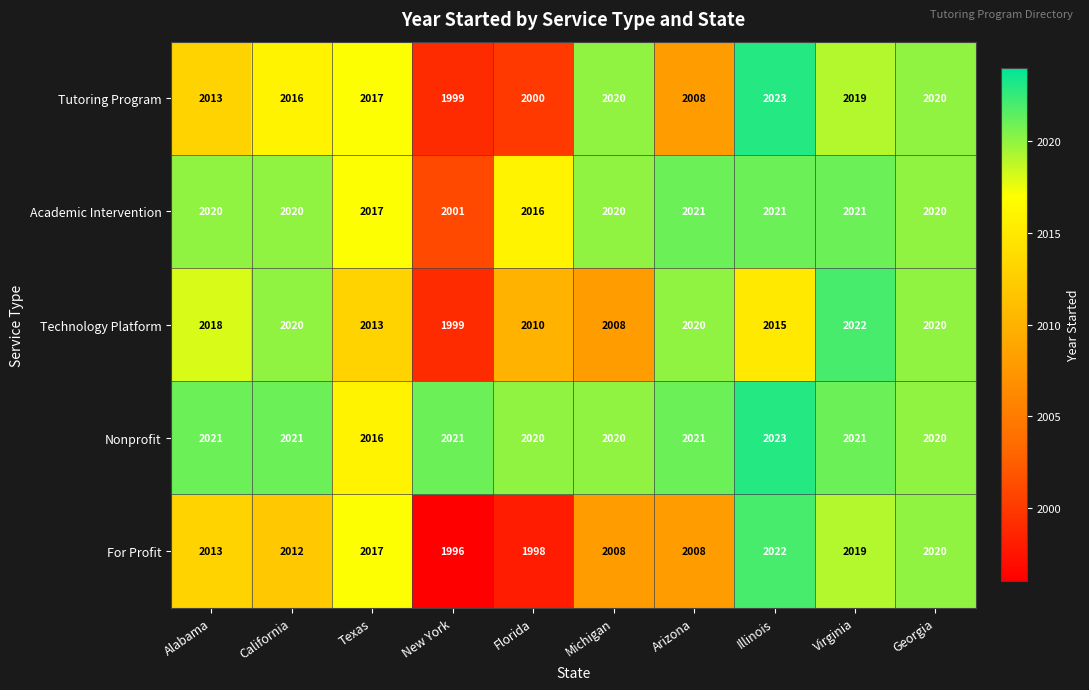

At which label is Academic Intervention closest to 2011?

Florida